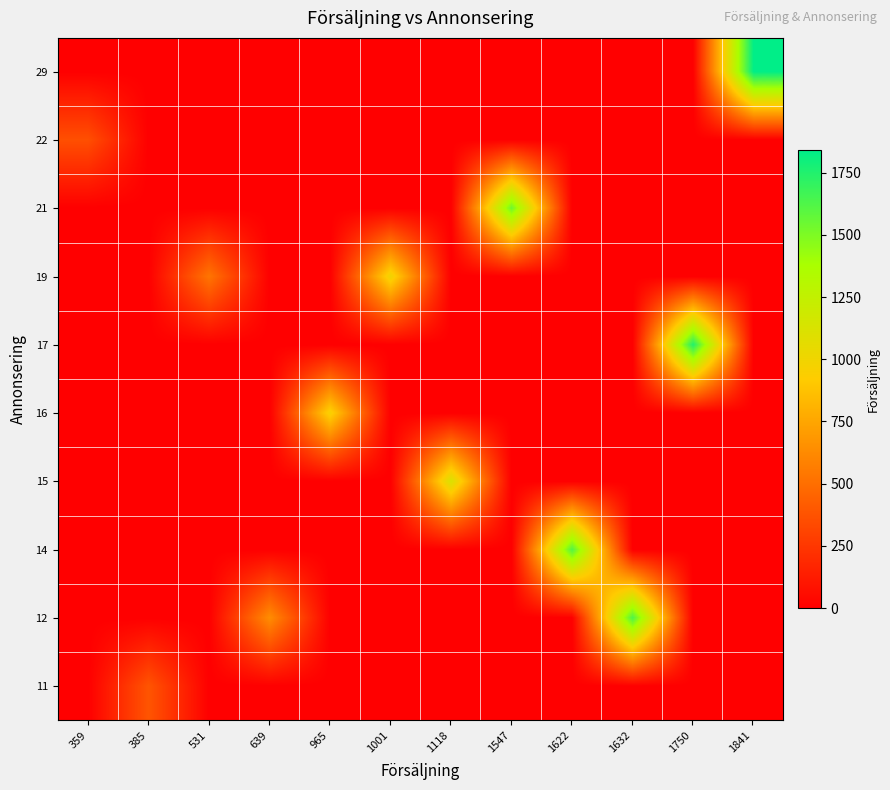

How many series are shown in this chart?

10